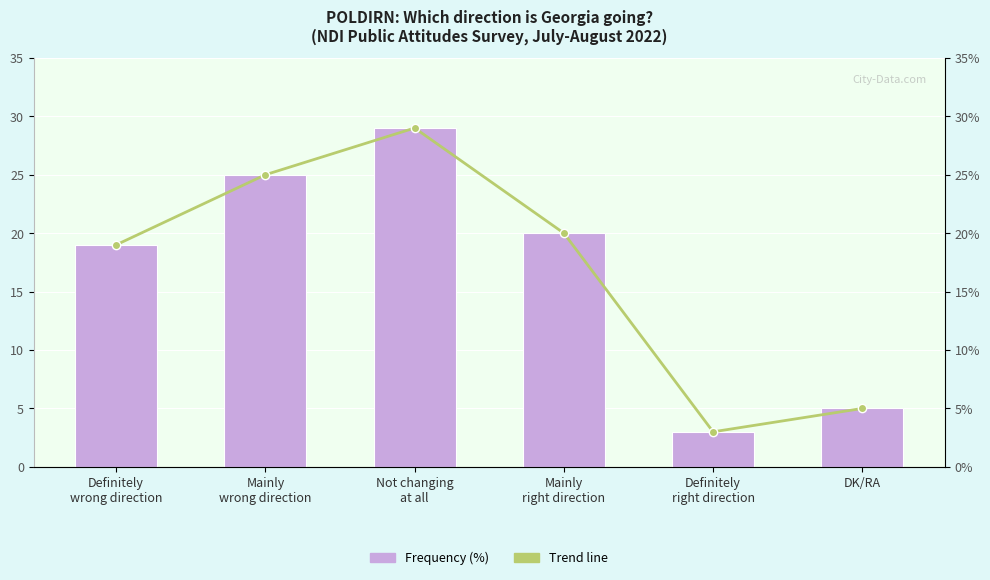

Which series has the widest spread of values?

Frequency (%)